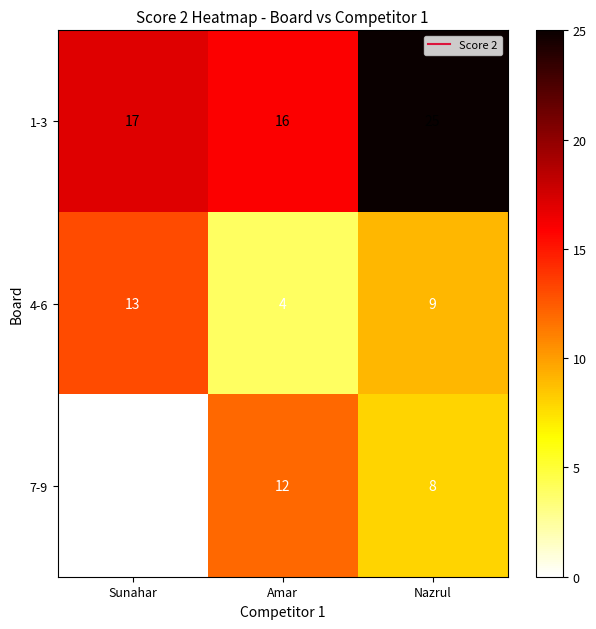

Which series has the widest spread of values?

7-9